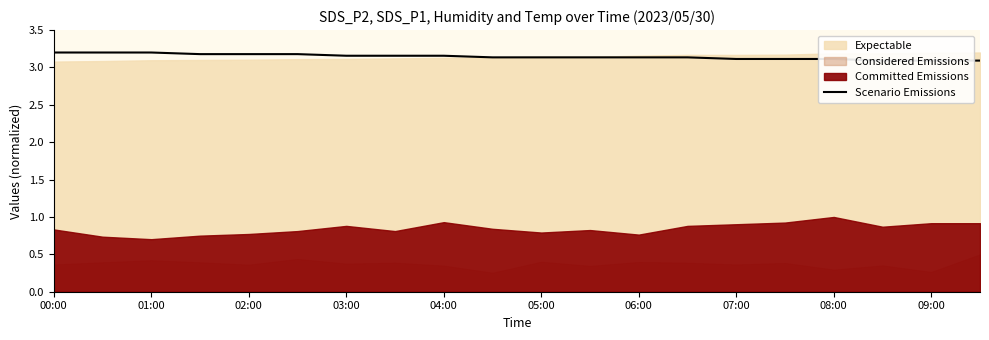

Count the values in the range 3 to 4.

20